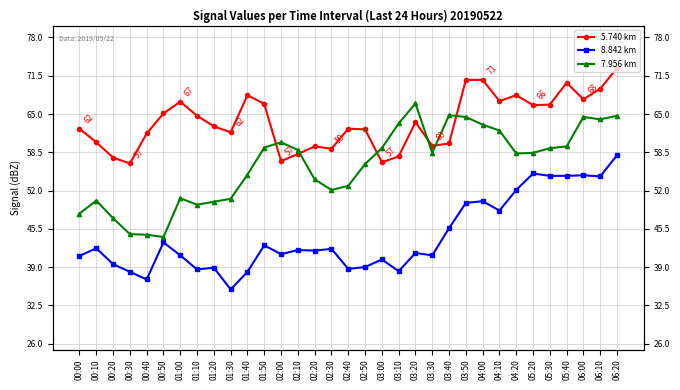

Reading left to right, list all the values displayed in this chart.

5.740 km: 00:00=62.5	00:10=60.2	00:20=57.6	00:30=56.6	00:40=61.7	00:50=65.1	01:00=67.1	01:10=64.7	01:20=62.9	01:30=61.9	01:40=68.2	01:50=66.7	02:00=57.0	02:10=58.2	02:20=59.5	02:30=59.1	02:40=62.5	02:50=62.4	03:00=56.8	03:10=57.8	03:20=63.6	03:30=59.6	03:40=60.0	03:50=70.8	04:00=70.8	04:10=67.2	04:20=68.2	05:20=66.5	05:30=66.6	05:40=70.3	06:00=67.5	06:10=69.3	06:20=72.8
8.842 km: 00:00=40.9	00:10=42.2	00:20=39.5	00:30=38.2	00:40=36.9	00:50=43.2	01:00=41.0	01:10=38.6	01:20=38.9	01:30=35.2	01:40=38.2	01:50=42.7	02:00=41.2	02:10=41.9	02:20=41.8	02:30=42.1	02:40=38.7	02:50=39.0	03:00=40.3	03:10=38.3	03:20=41.4	03:30=41.0	03:40=45.6	03:50=49.9	04:00=50.2	04:10=48.6	04:20=52.1	05:20=54.9	05:30=54.5	05:40=54.5	06:00=54.6	06:10=54.4	06:20=58.0
7.956 km: 00:00=48.1	00:10=50.3	00:20=47.3	00:30=44.6	00:40=44.5	00:50=44.1	01:00=50.7	01:10=49.6	01:20=50.1	01:30=50.6	01:40=54.7	01:50=59.3	02:00=60.2	02:10=58.9	02:20=53.9	02:30=52.1	02:40=52.8	02:50=56.5	03:00=59.2	03:10=63.4	03:20=66.8	03:30=58.4	03:40=64.8	03:50=64.5	04:00=63.2	04:10=62.2	04:20=58.3	05:20=58.4	05:30=59.2	05:40=59.5	06:00=64.5	06:10=64.1	06:20=64.7